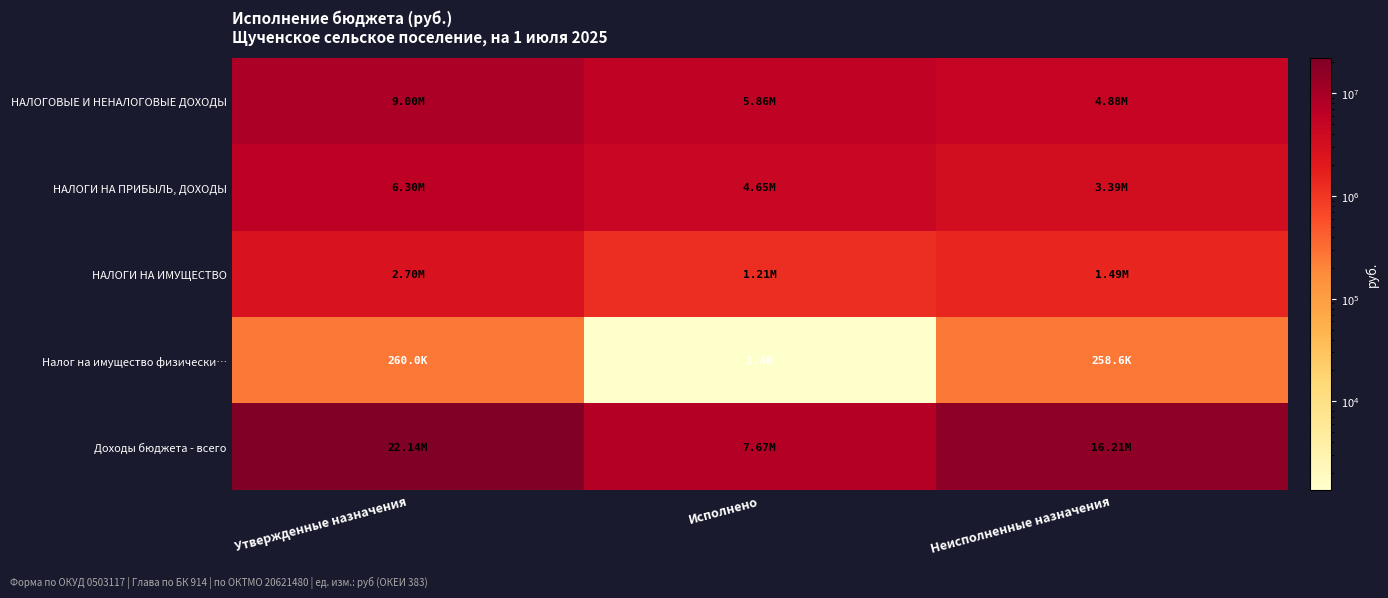

How many categories are shown in the chart?

3